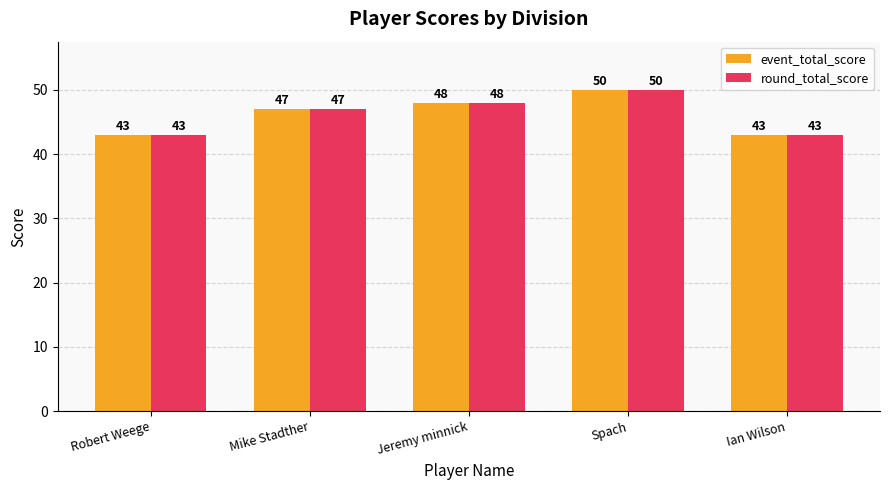

What is the highest value of the round_total_score series?

50